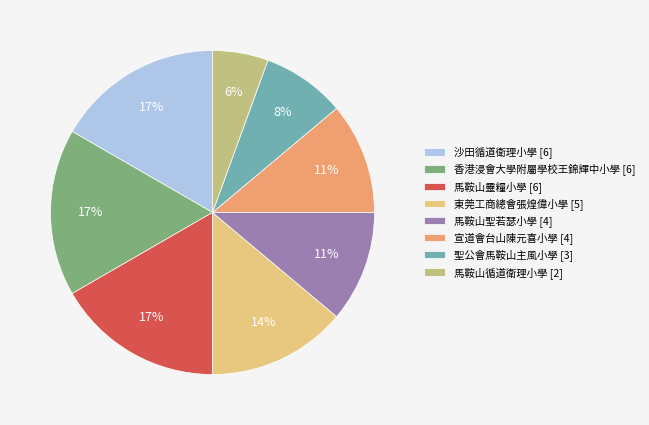

Is the sum of 香港浸會大學附屬學校王錦輝中小學 [6] and 馬鞍山聖若瑟小學 [4] greater than half?

No